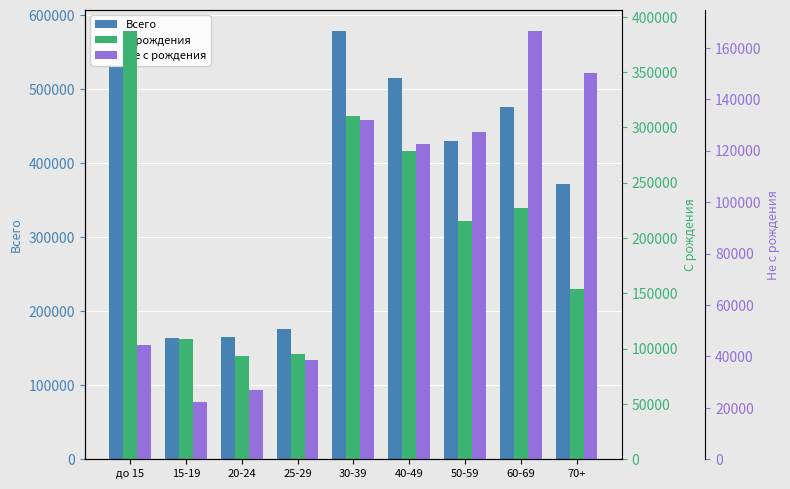

What is the difference between the Не с рождения values at 70+ and 20-24?

123343